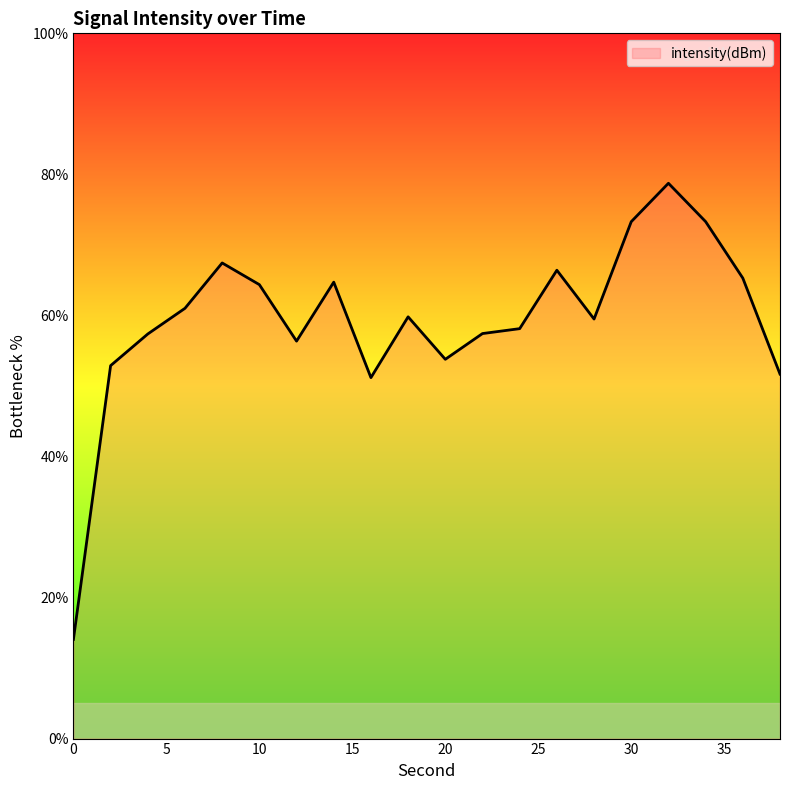

What is the maximum value shown in the chart?

78.7